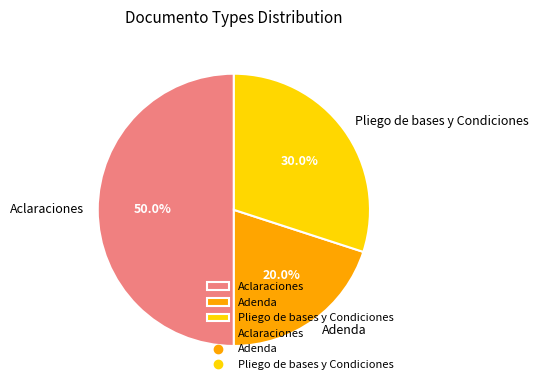

How many slices are in this pie chart?

3